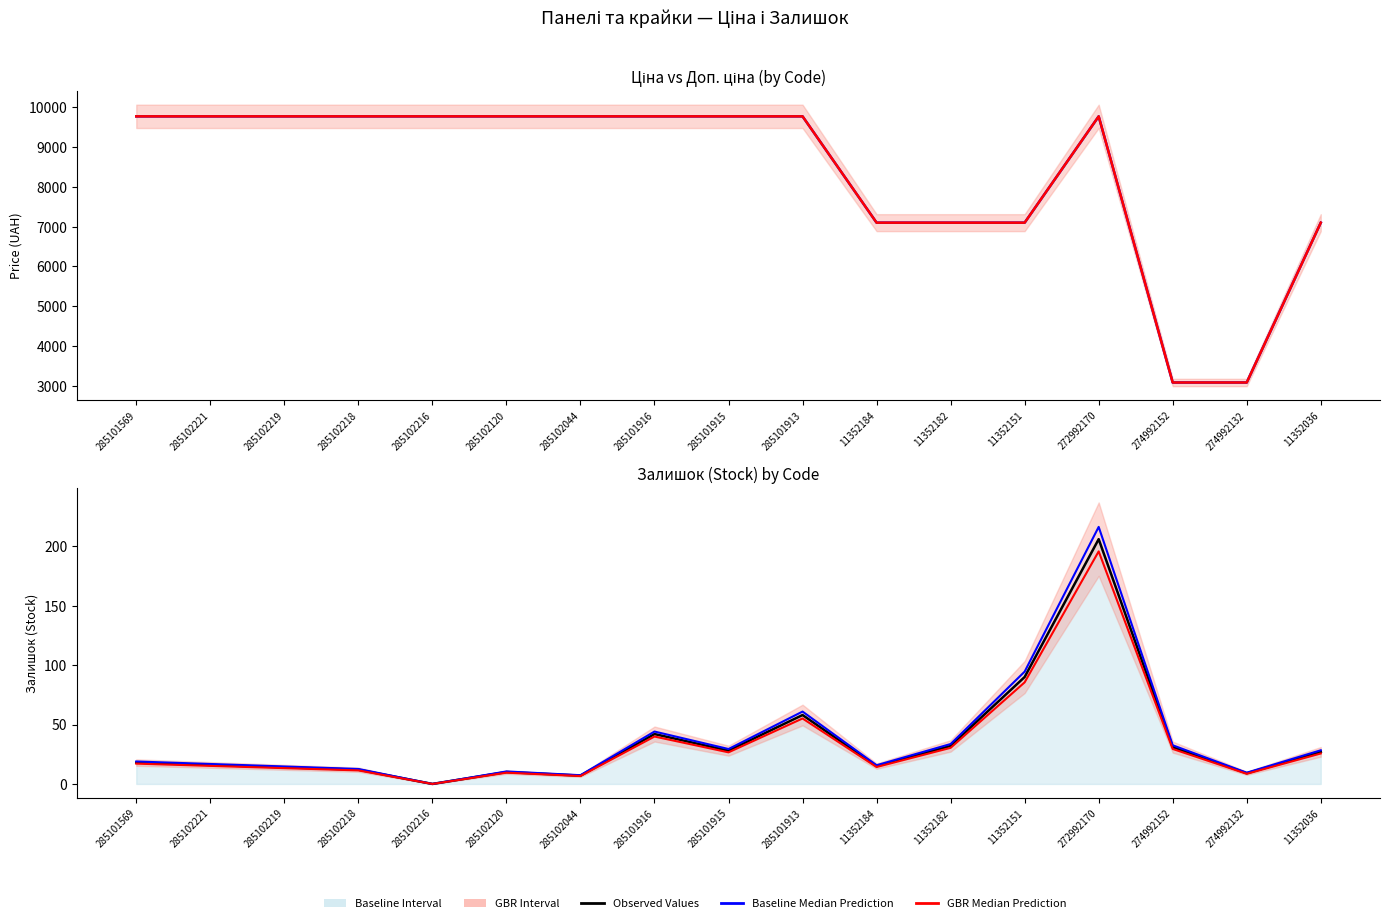

Reading left to right, extract all data points from this chart.

Ціна: 9764.4	9764.4	9764.4	9764.4	9764.4	9764.4	9764.4	9764.4	9764.4	9764.4	7098.8	7098.8	7098.8	9764.4	3091.2	3091.2	7098.8
Доп. ціна: 9764.4	9764.4	9764.4	9764.4	9764.4	9764.4	9764.4	9764.4	9764.4	9764.4	7098.8	7098.8	7098.8	9764.4	3091.0	3091.0	7098.8
Залишок: 18.0	16.0	14.0	12.0	0.0	10.0	7.0	42.0	28.0	58.0	15.0	32.0	90.0	206.0	31.0	9.0	27.0
Trend Upper: 18.9	16.8	14.7	12.6	0.0	10.5	7.4	44.1	29.4	60.9	15.8	33.6	94.5	216.3	32.6	9.5	28.4
Trend Lower: 17.1	15.2	13.3	11.4	0.0	9.5	6.6	39.9	26.6	55.1	14.2	30.4	85.5	195.7	29.4	8.5	25.6